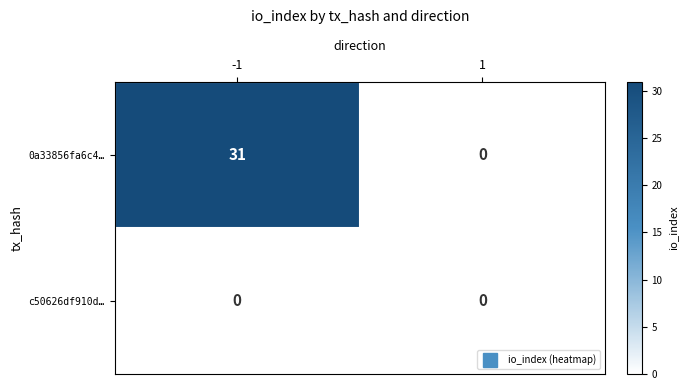

What is the average value of the 0a33856fa6c4… series?

16